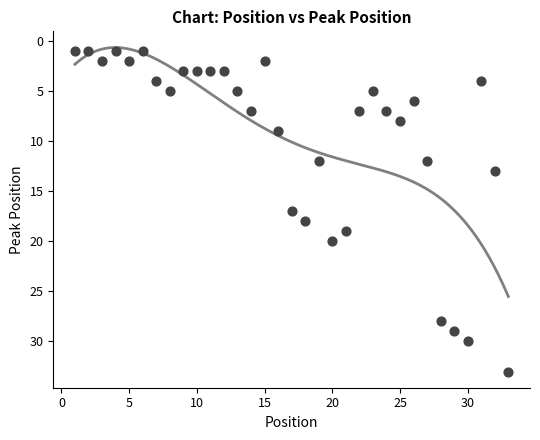

What is the range of Y values (max minus min)?

32